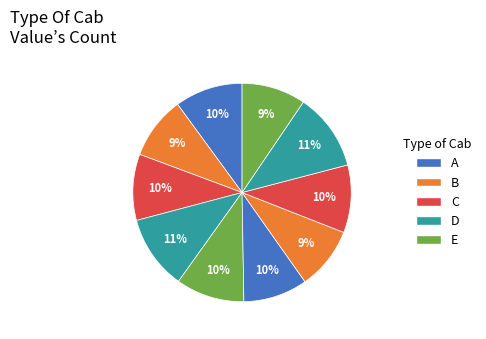

How many segments does this pie chart have?

10